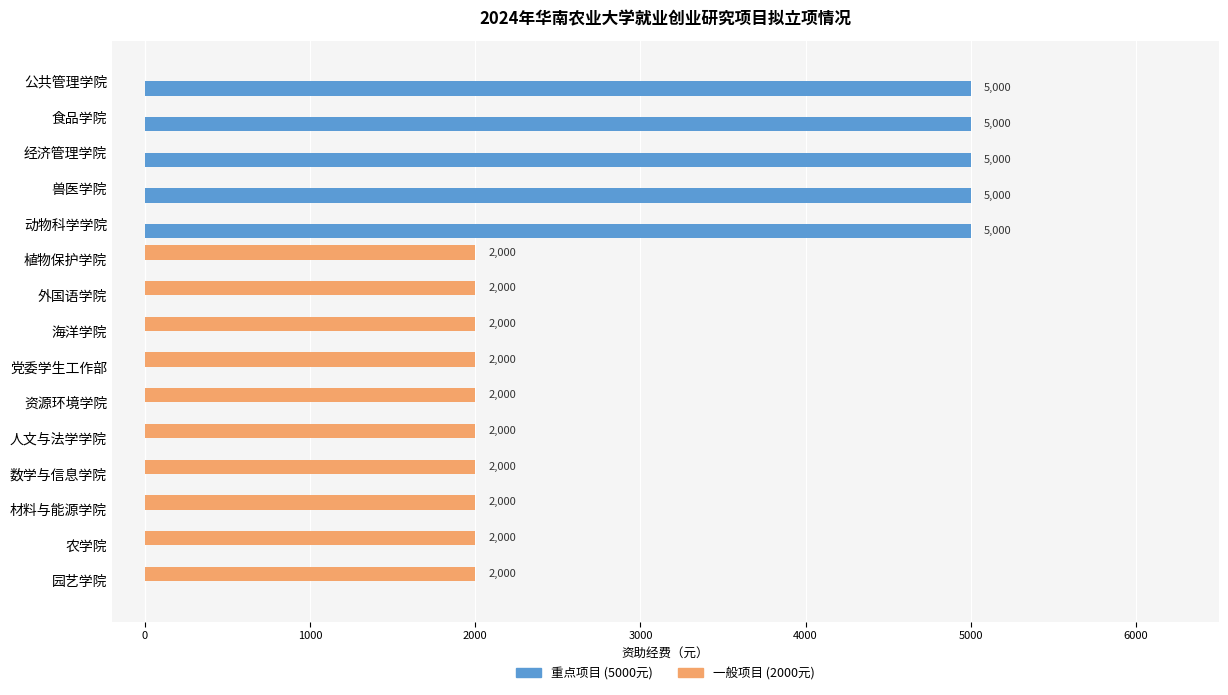

What is the total value across all series at 食品学院?

5000